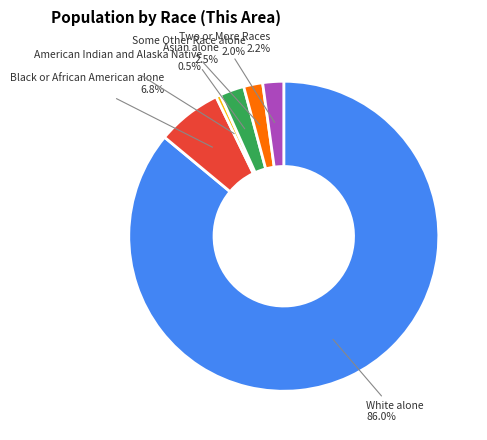

How many segments does this pie chart have?

6